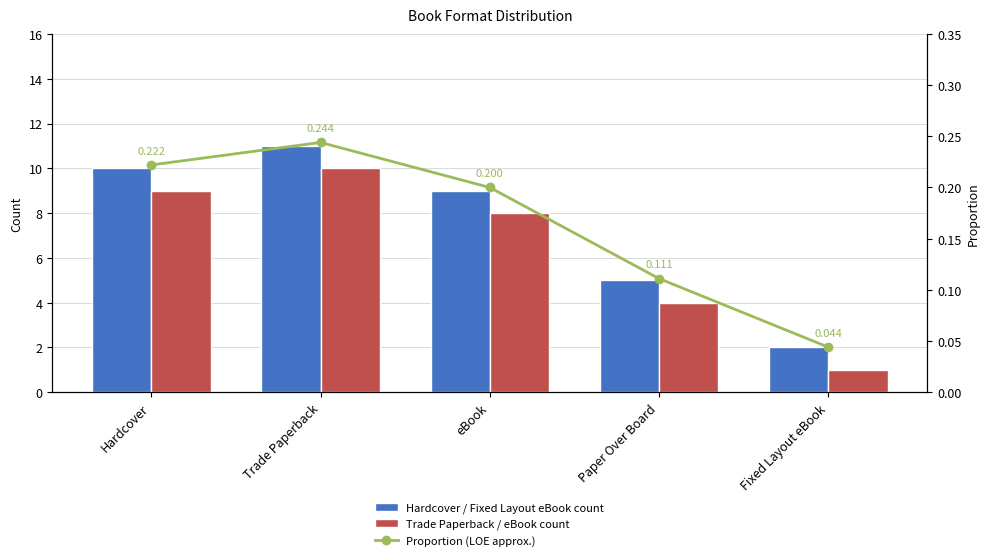

What is the label of the 4th bar from the left?

Paper Over Board